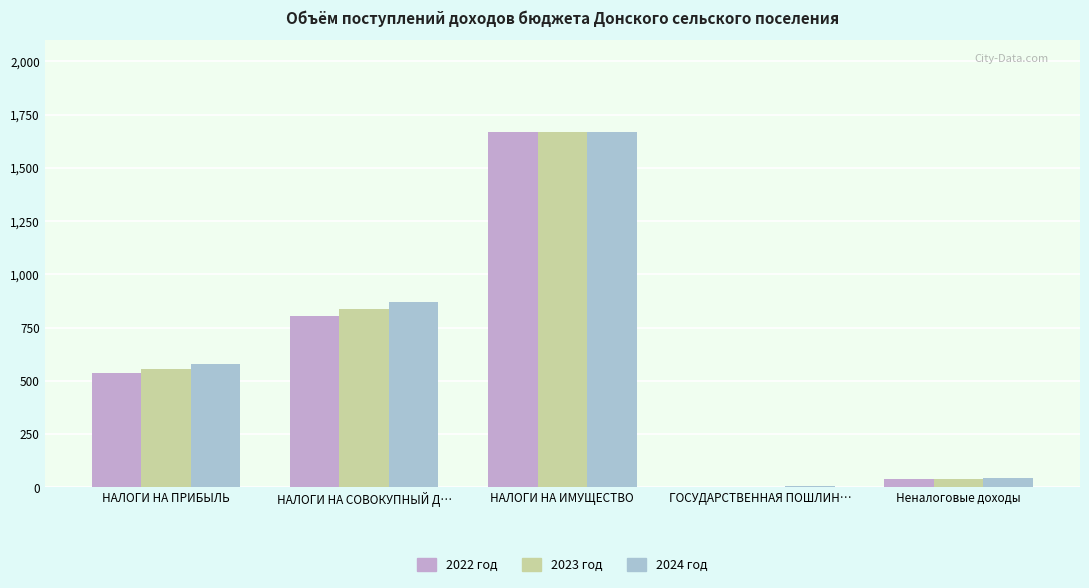

Is the value of 2022 год at НАЛОГИ НА СОВОКУПНЫЙ Д… greater than the value of 2024 год at ГОСУДАРСТВЕННАЯ ПОШЛИН…?

Yes